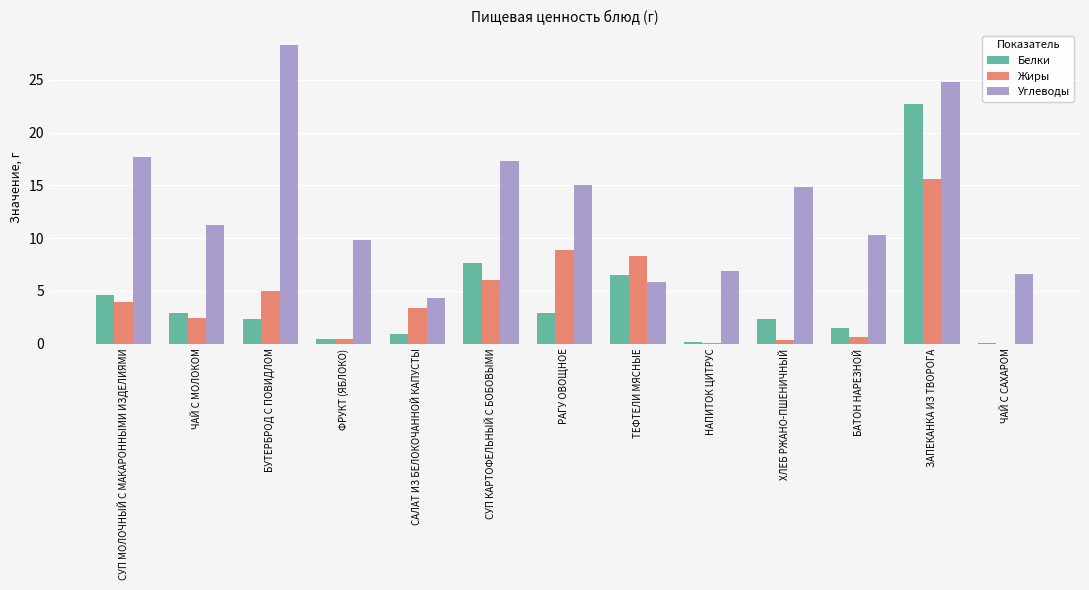

Is it true that Белки equals 3.4 at ХЛЕБ РЖАНО-ПШЕНИЧНЫЙ?

False